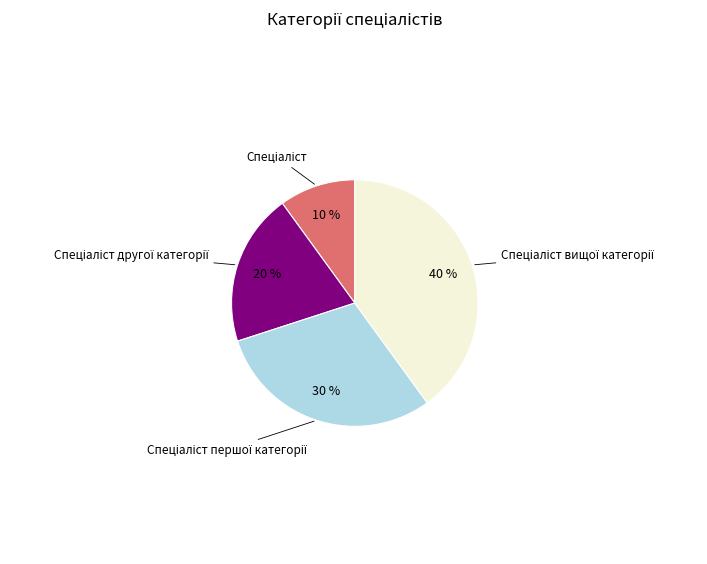

How many segments does this pie chart have?

4